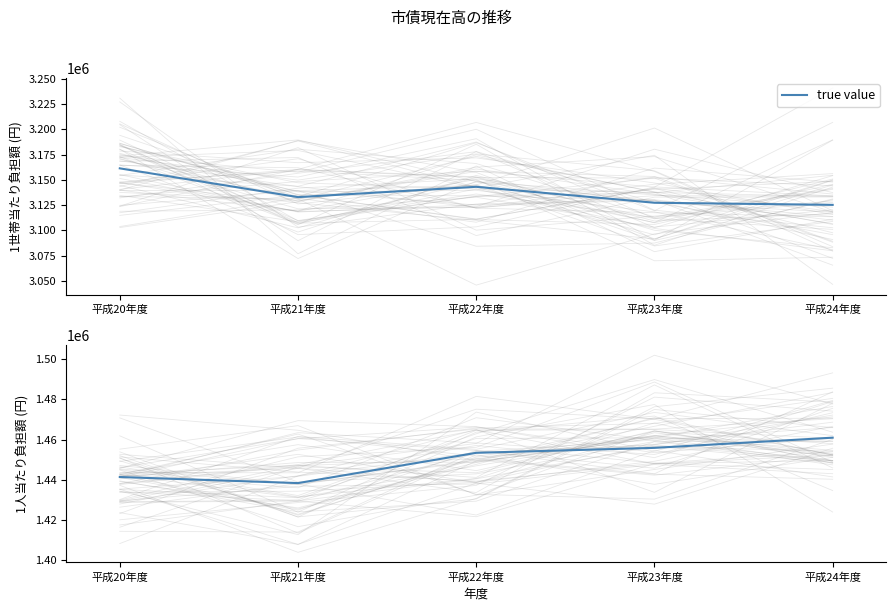

What is the label of the 4th point from the left?

平成23年度